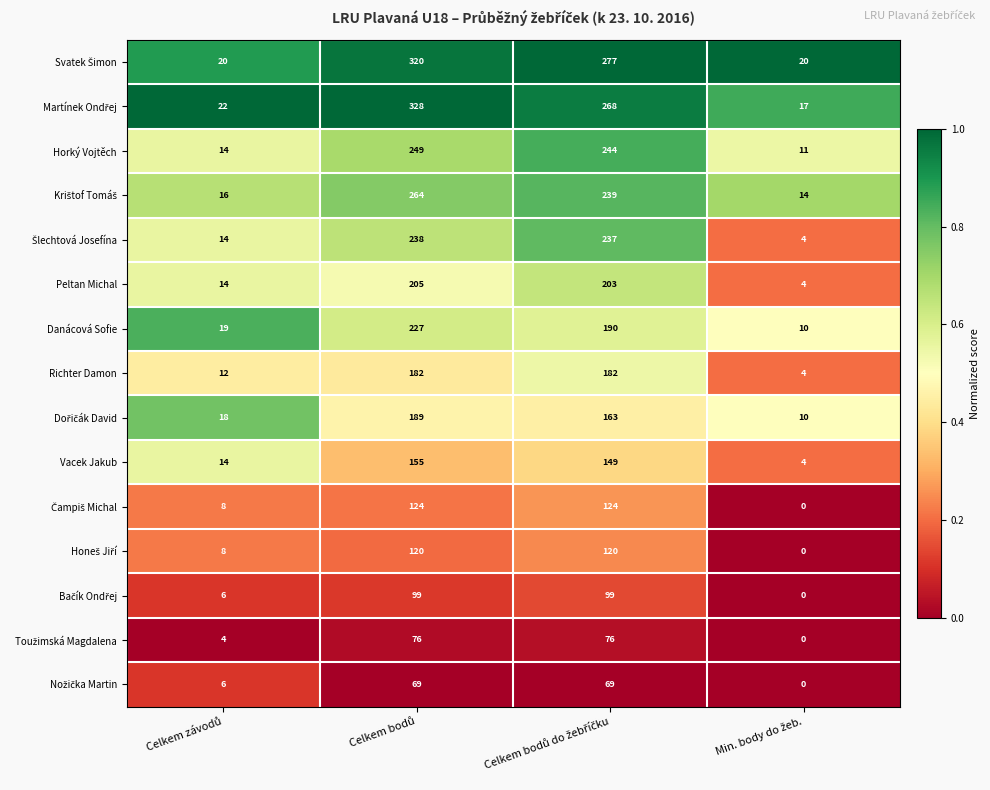

What is the highest value of the Horký Vojtěch series?

249